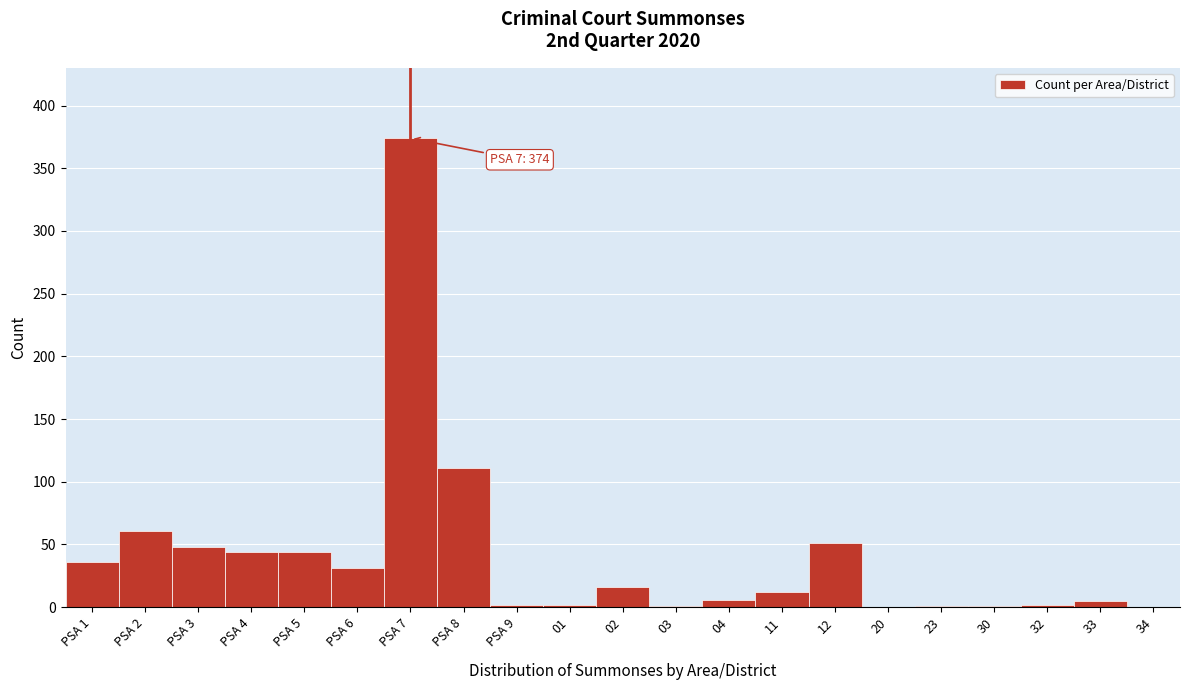

Which label corresponds to the largest value in the chart?

PSA 7